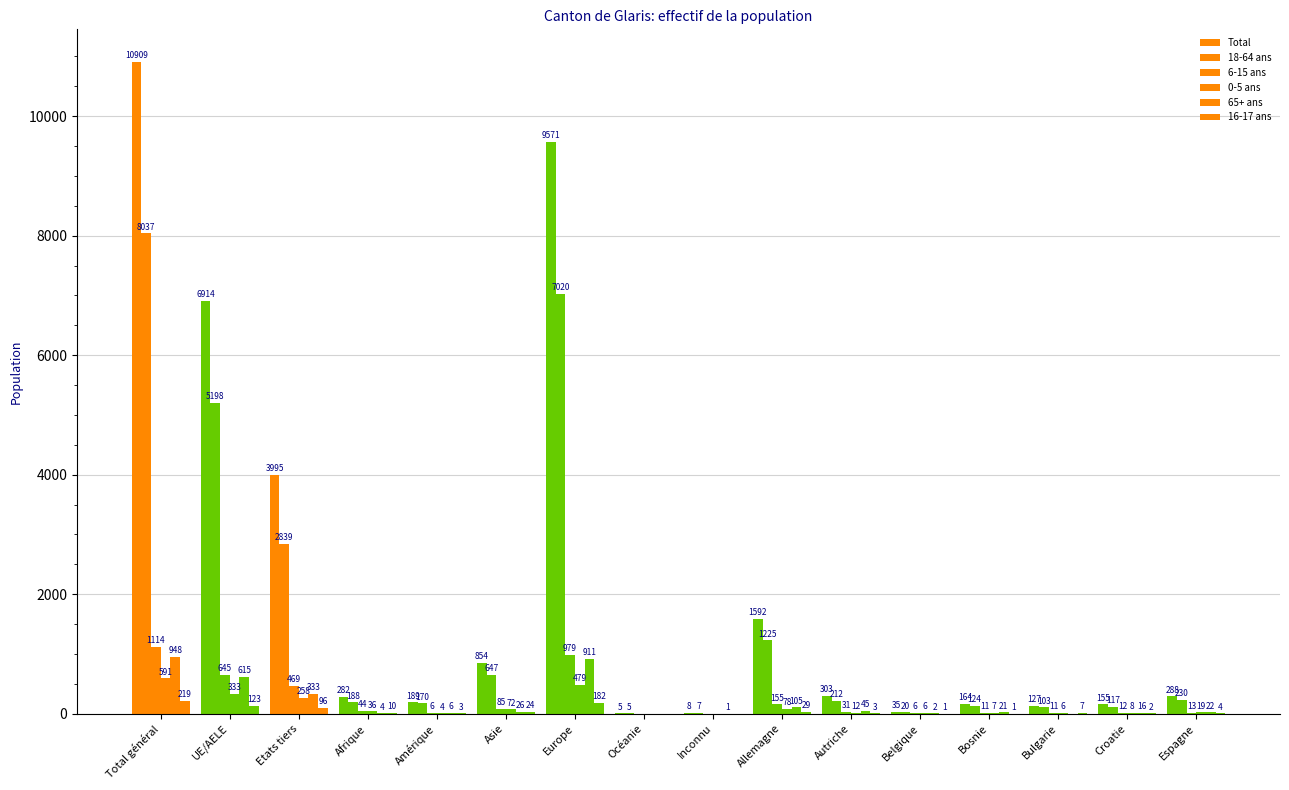

Are the bars horizontal?

No